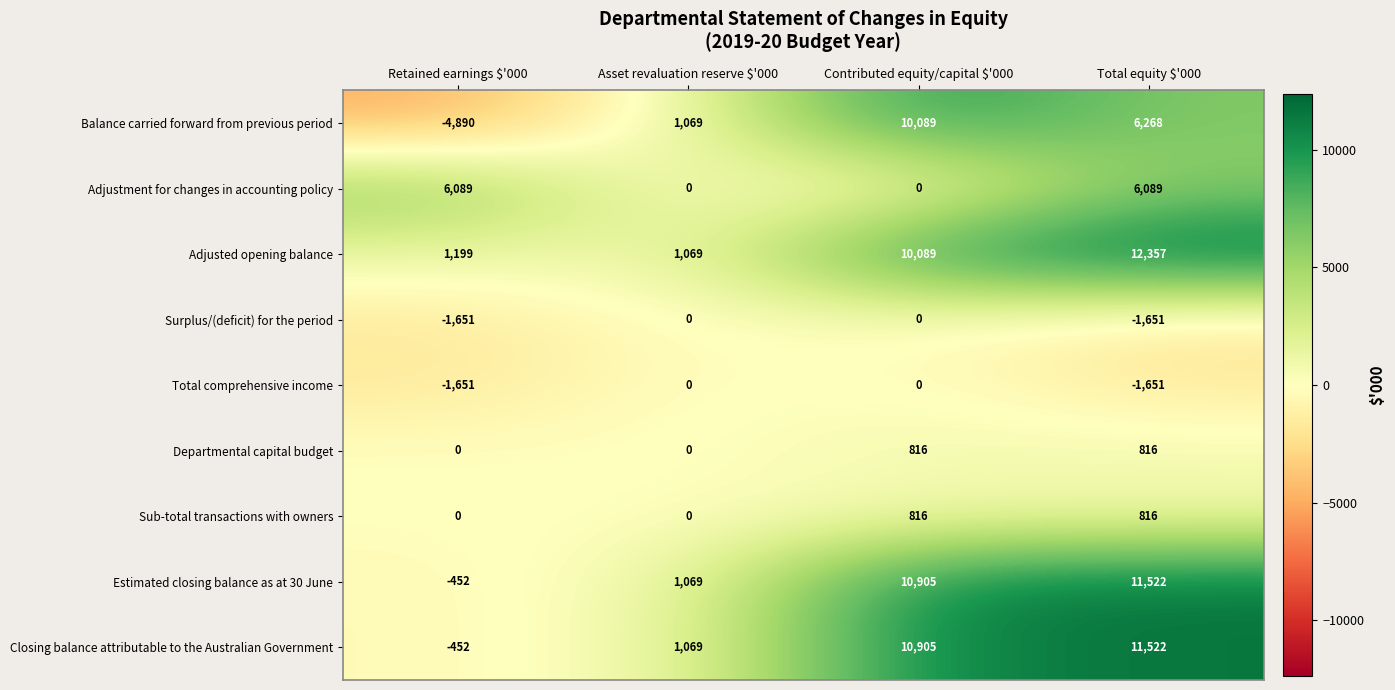

What is the difference between the maximum and minimum values in the Adjustment for changes in accounting policy series?

6089